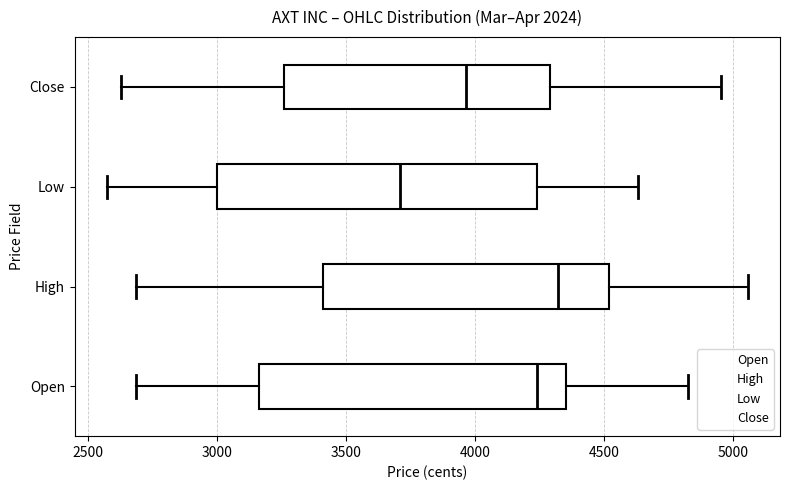

Which box is the widest, from its left edge to its right edge?

Low